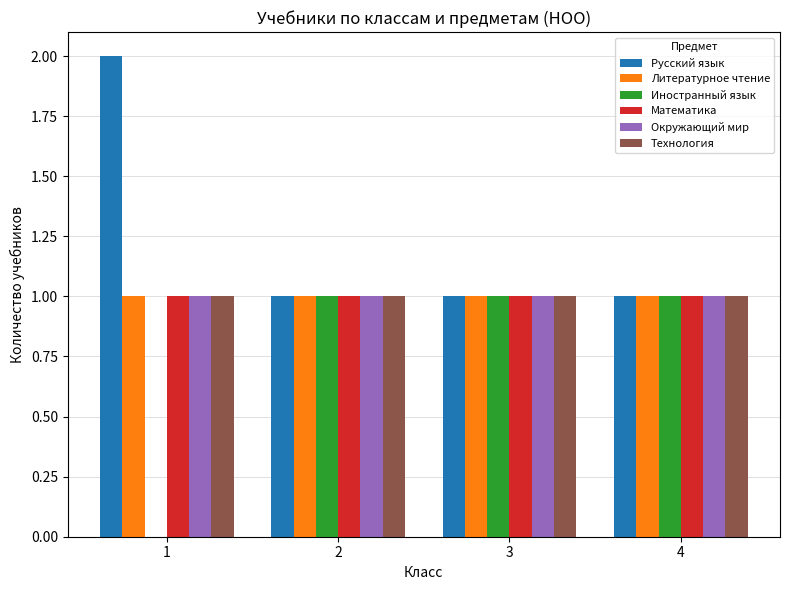

What is the total value across all series at 4?

6